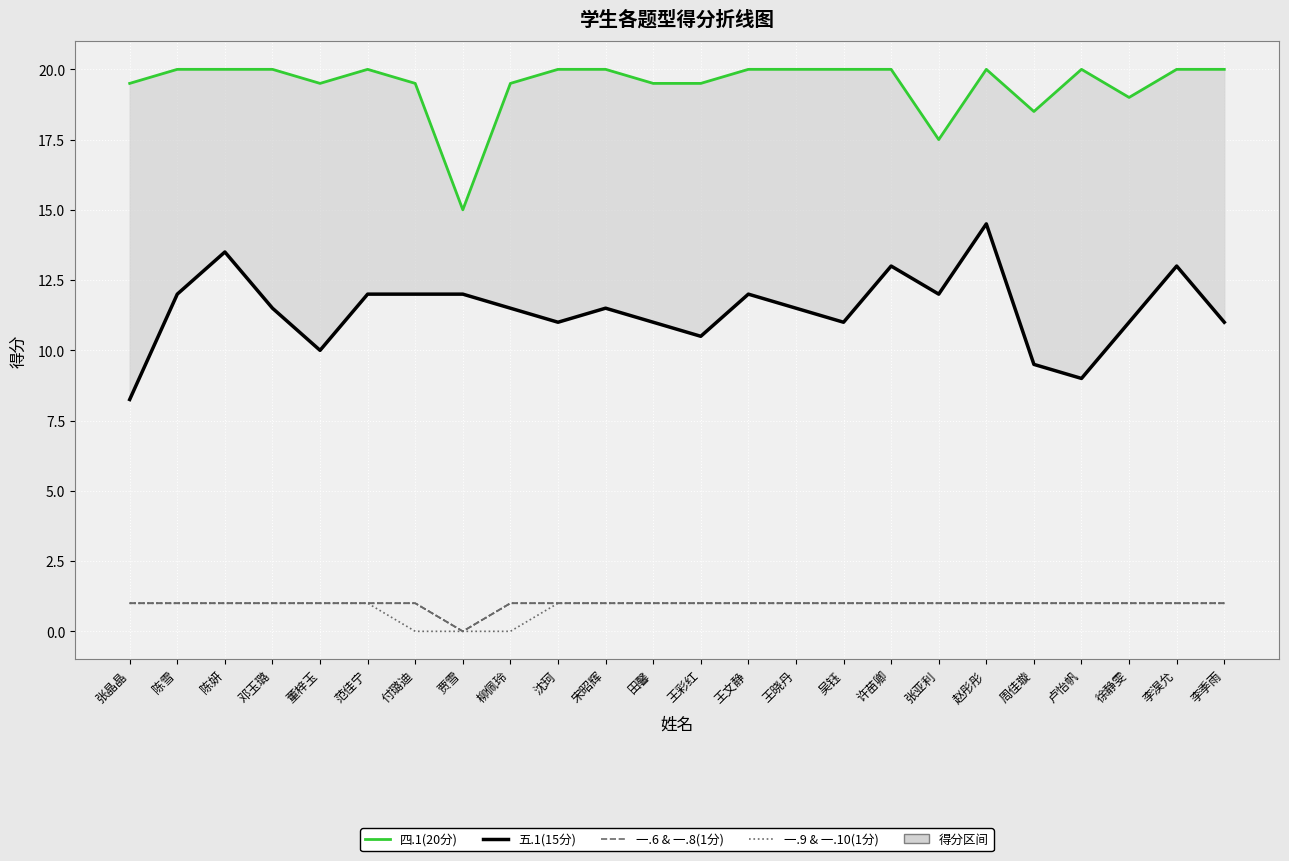

What is the difference between the maximum and minimum values in the 四.1(20分) series?

5.0